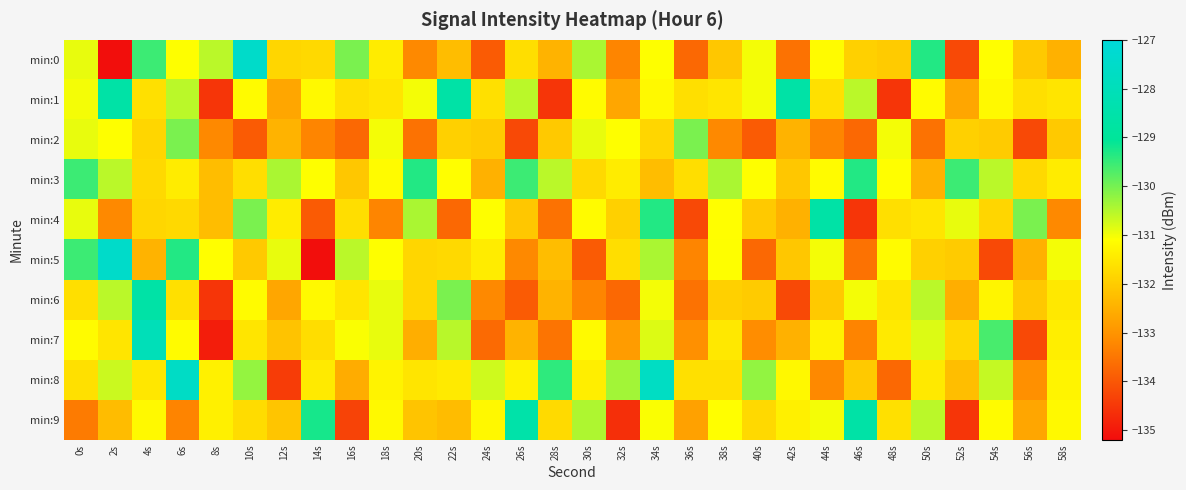

Which series has the widest spread of values?

min:0